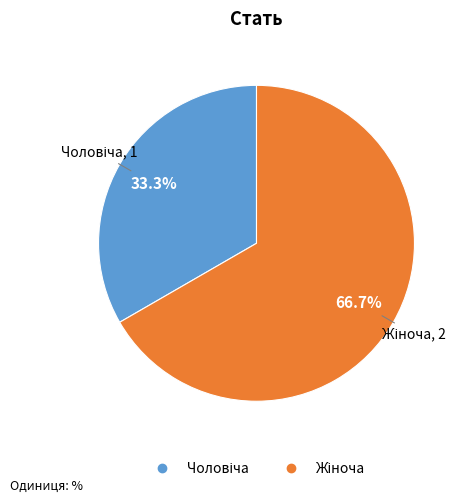

How many segments does this pie chart have?

2